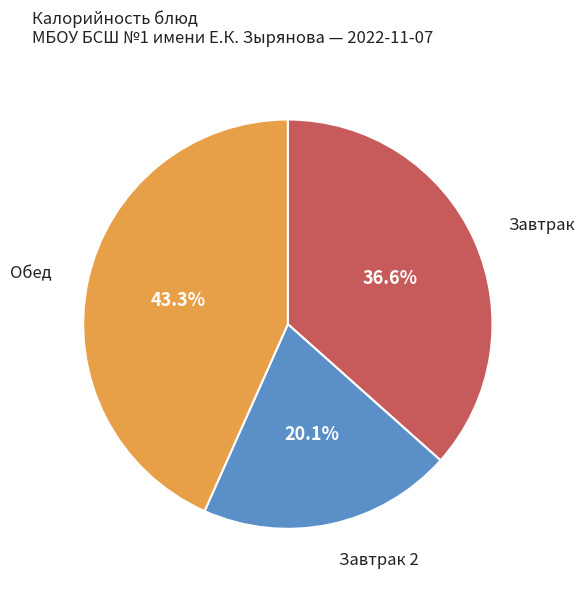

How much of the chart is everything except Завтрак 2?

79.9%